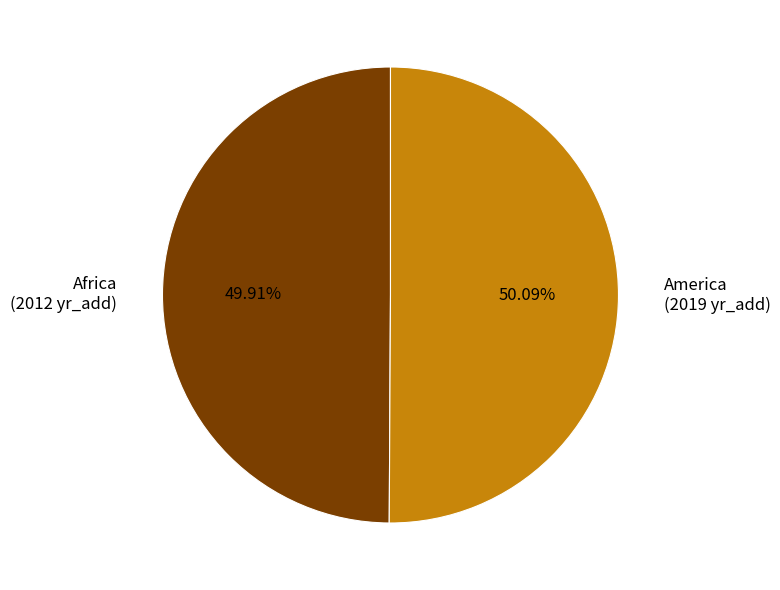

How many segments does this pie chart have?

2